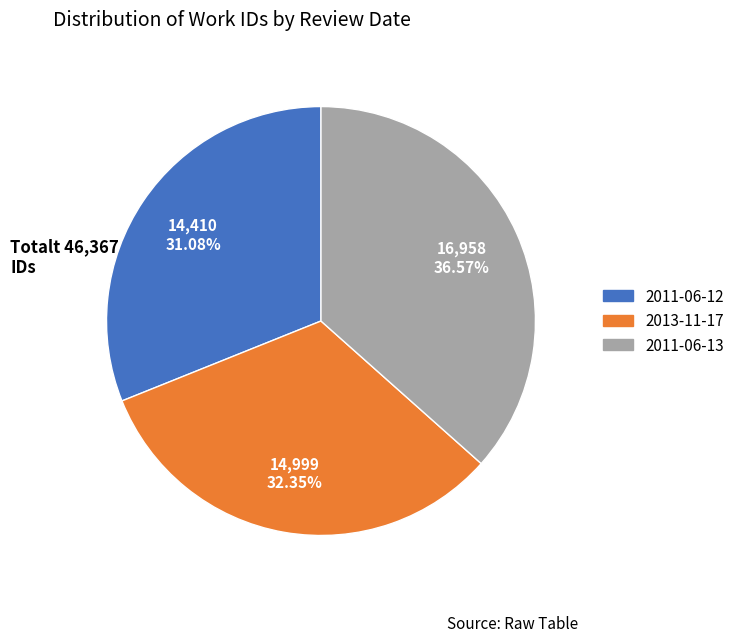

True or false: 2011-06-12 accounts for 31% of the total.

True